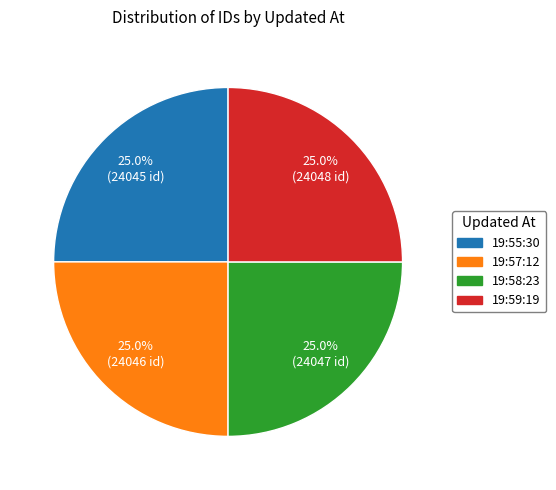

Does any single category account for the majority?

No